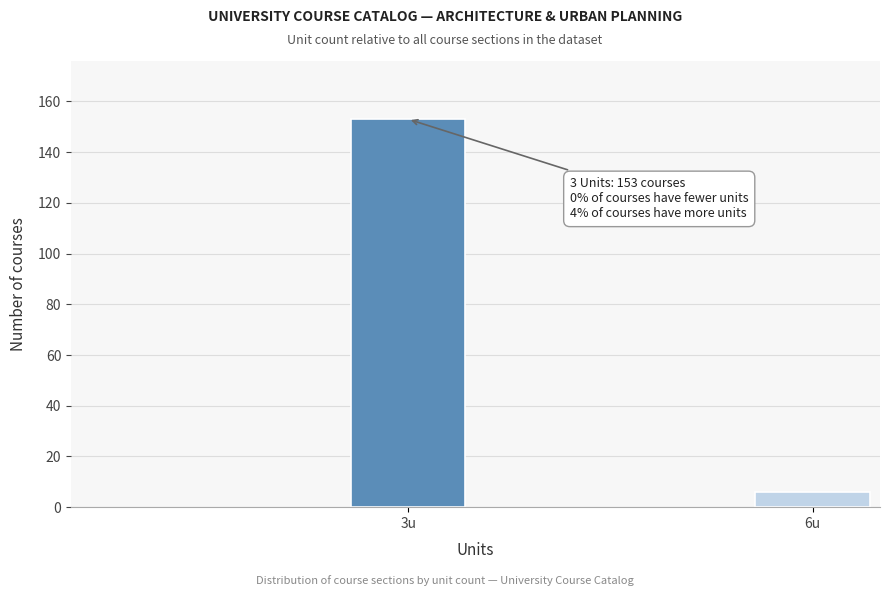

Reading left to right, extract all data points from this chart.

3u=153	6u=6